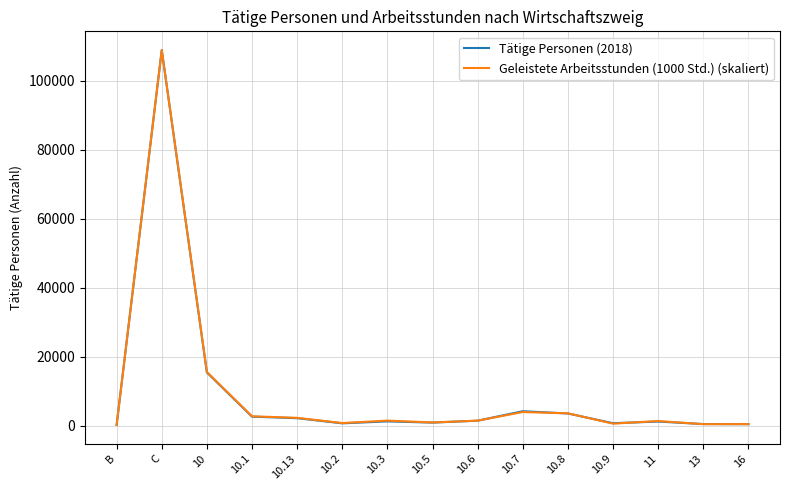

The value of Geleistete Arbeitsstunden (1000 Std.) (skaliert) at 10 is 15596.5. True or false?

True